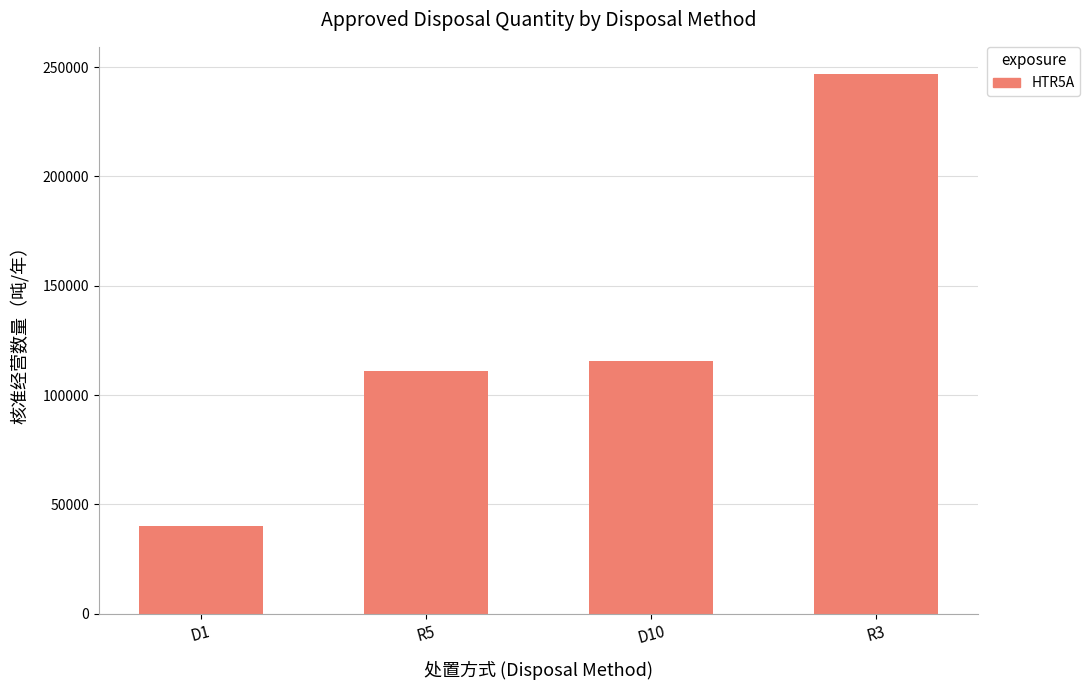

What is the difference between the values at D1 and R5?

71000